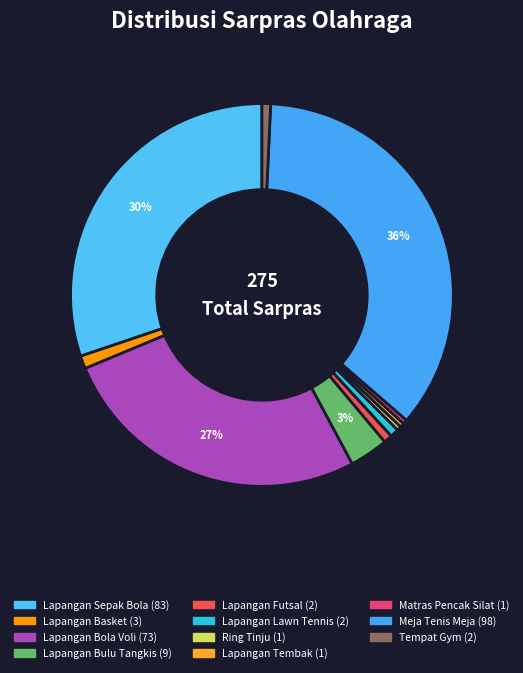

Which has a higher value, Tempat Gym or Matras Pencak Silat?

Tempat Gym